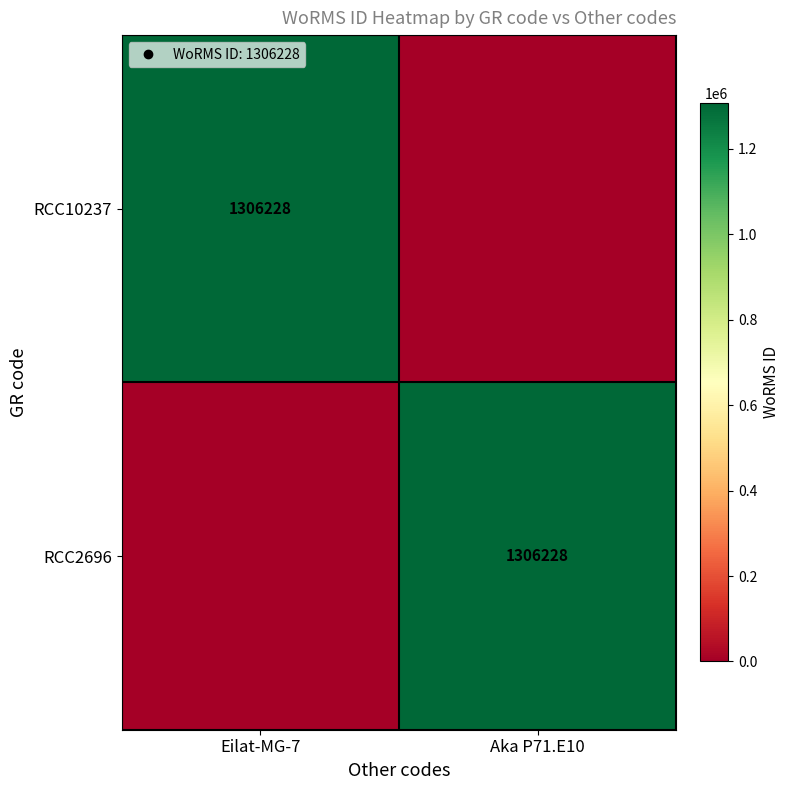

At which category is the sum across all series the highest?

Eilat-MG-7